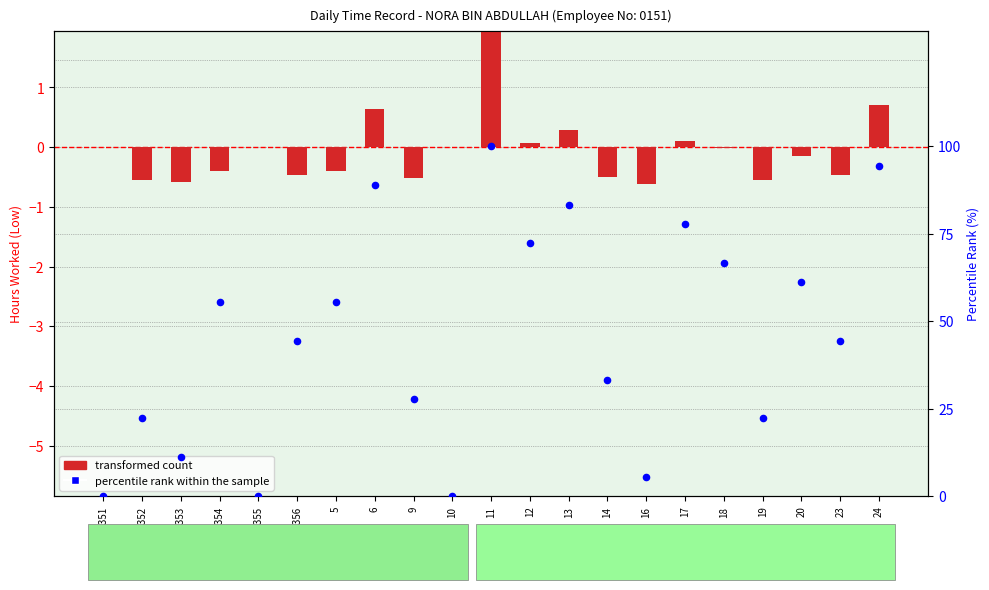

Which series has the largest total across all categories?

percentile rank within the sample